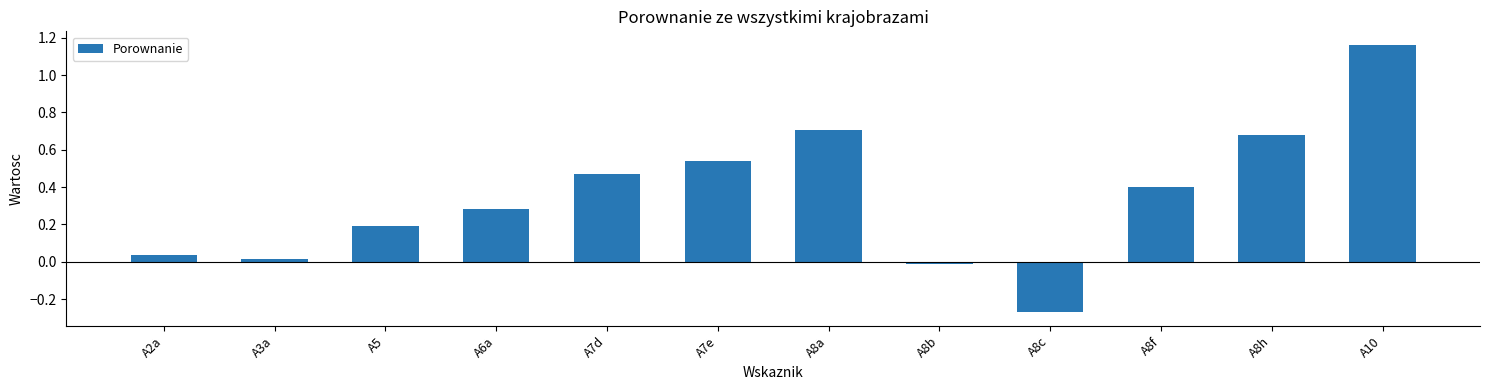

Does the chart contain stacked bars?

No